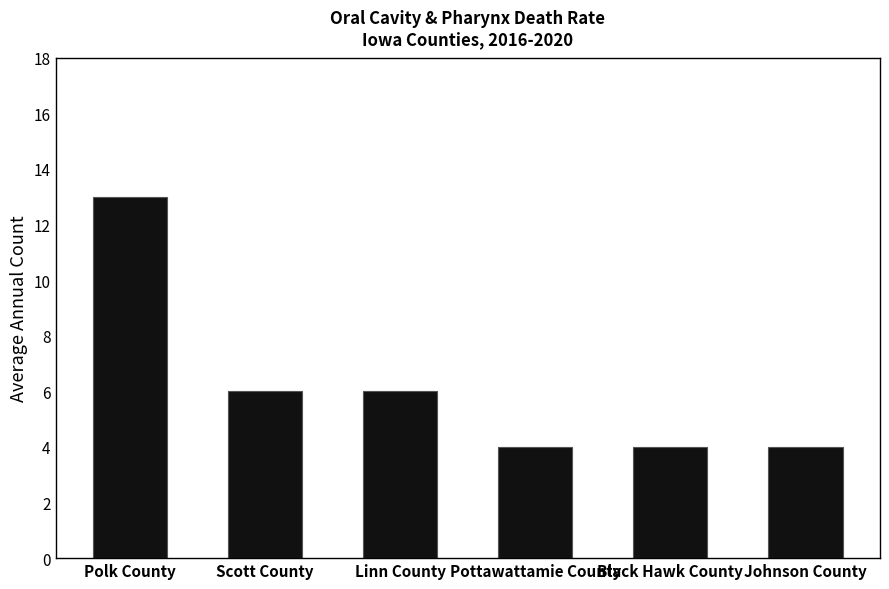

Read the value at Scott County.

6